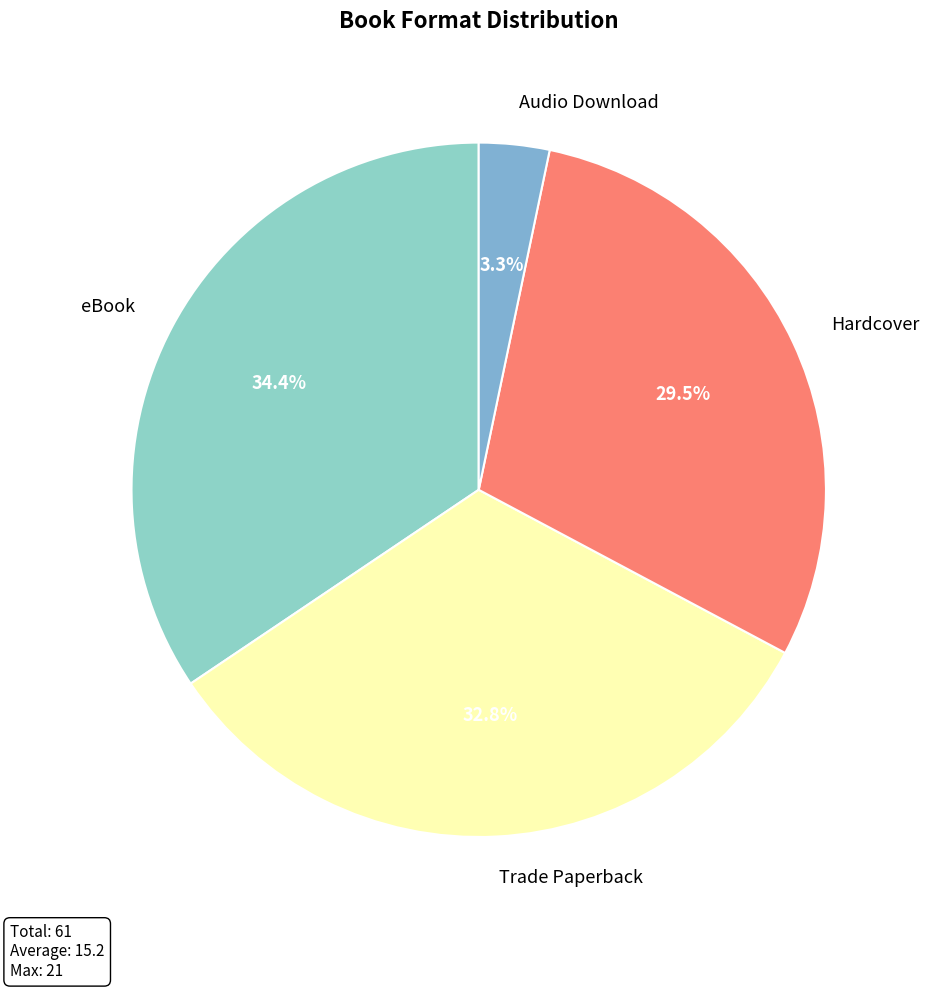

How many slices are in this pie chart?

4